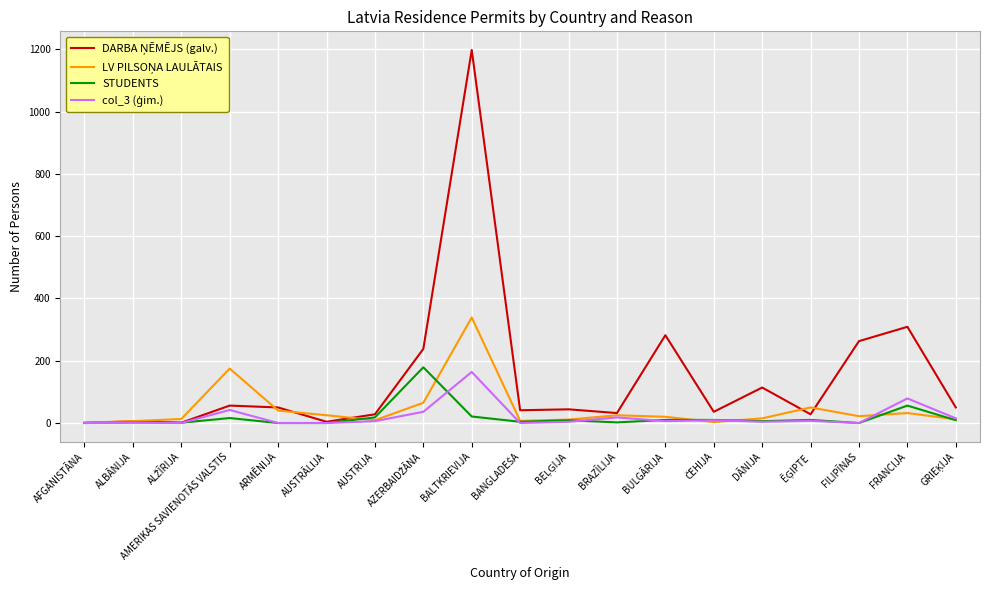

Is it true that STUDENTS equals 107 at AFGANISTĀNA?

False